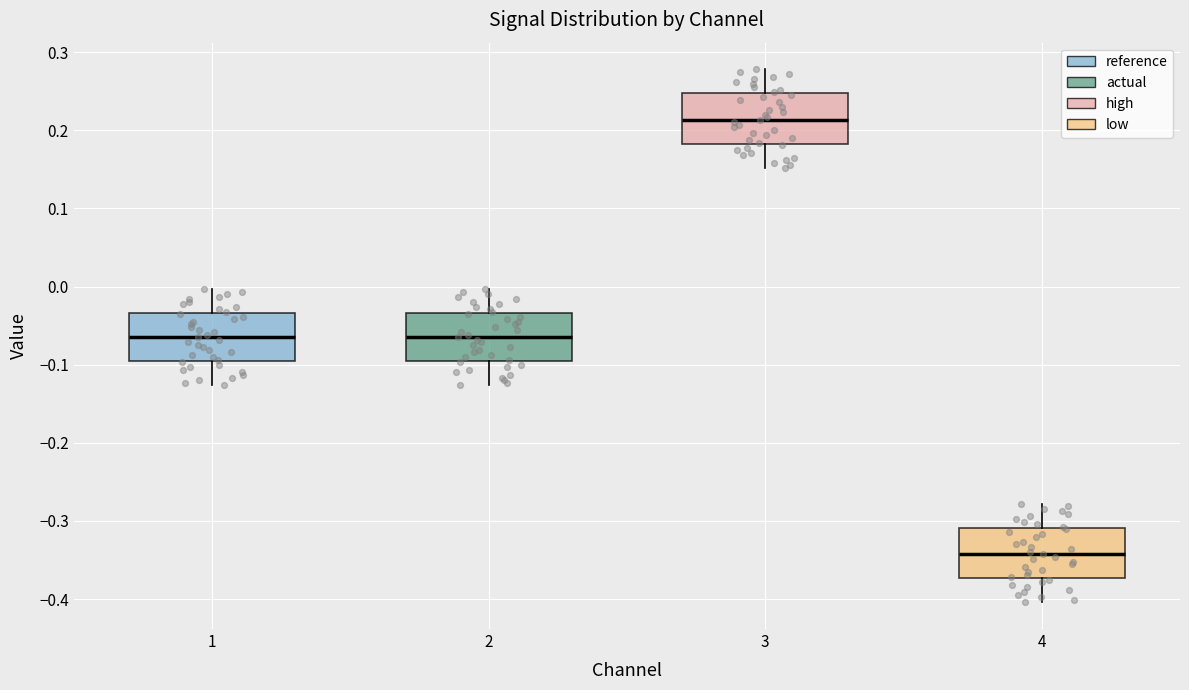

Reading left to right, transcribe this box plot: for each box, give where its median line is, the range the box spans, and where its two whiskers end, as read against the y-axis. The values are not printed on the chart, so give them approximately, as read against the axis.

1: median -0.06, box -0.10 to -0.03, whiskers -0.13 to 0.00
2: median -0.06, box -0.10 to -0.03, whiskers -0.13 to 0.00
3: median 0.21, box 0.18 to 0.25, whiskers 0.15 to 0.28
4: median -0.34, box -0.37 to -0.31, whiskers -0.40 to -0.28